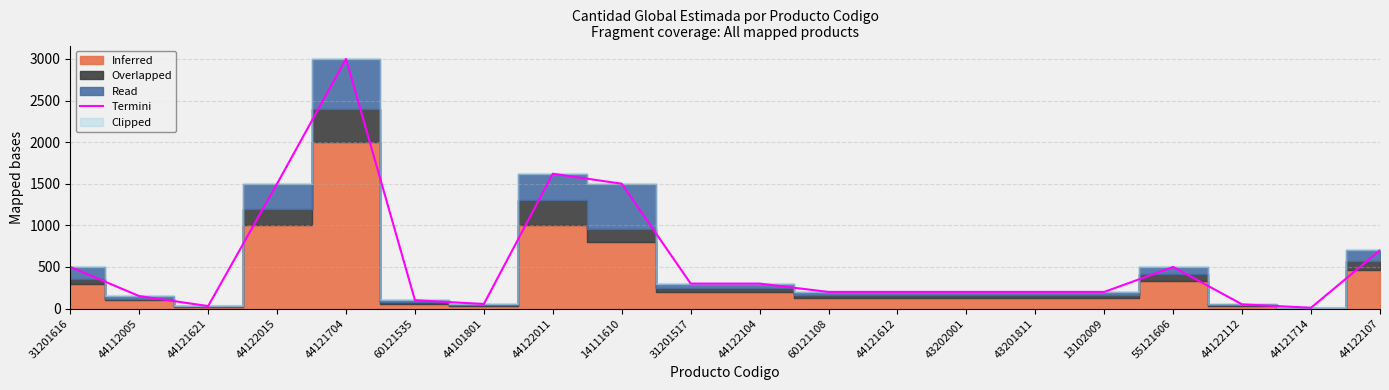

Does the chart display data point markers on the line(s)?

No